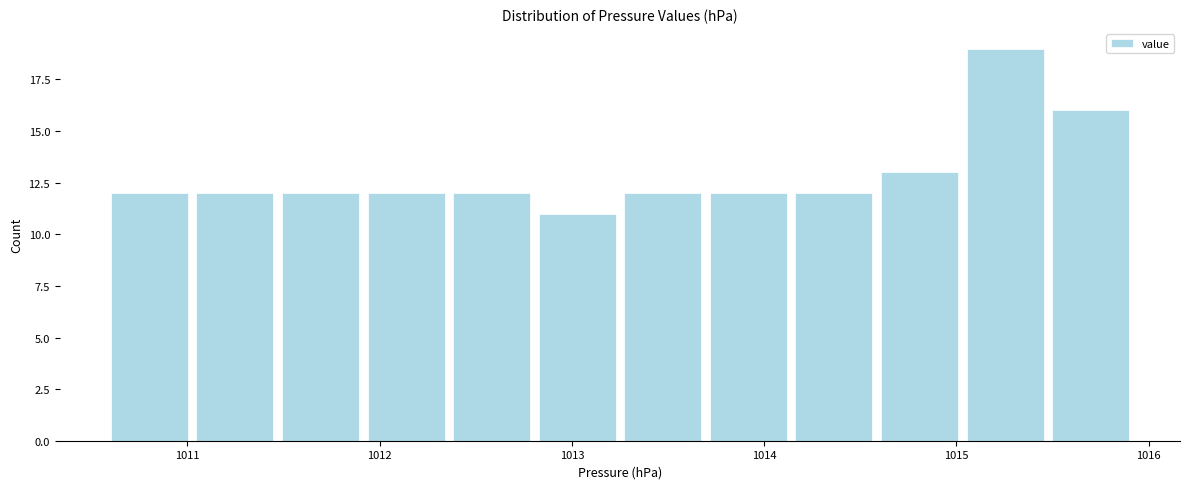

What is the height of the bar covering 1011.5 to 1011.9 on the x-axis? Neither the bar edges nor the heights are printed on the chart, so give them approximately, as read against the axes.

12